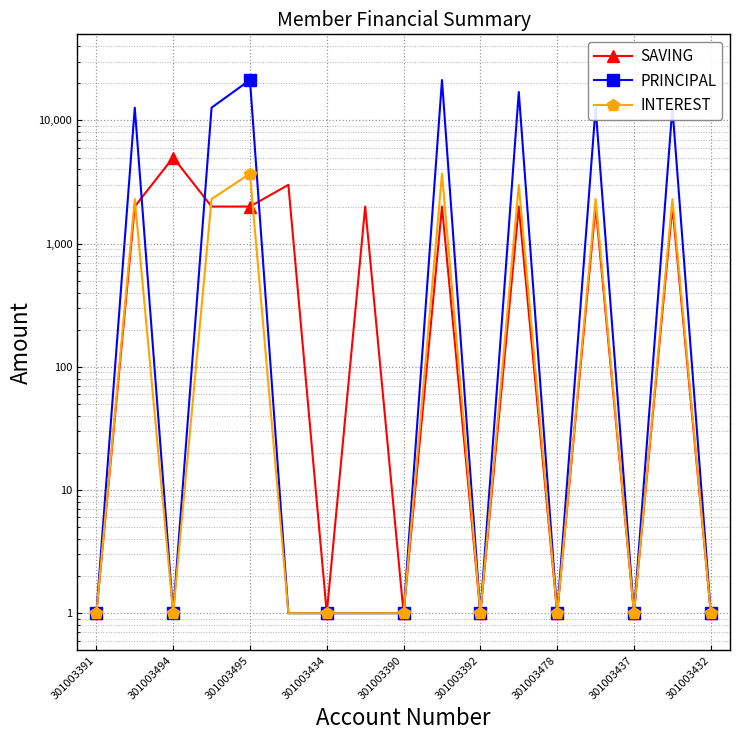

The value of PRINCIPAL at 301003390 is 1. True or false?

False